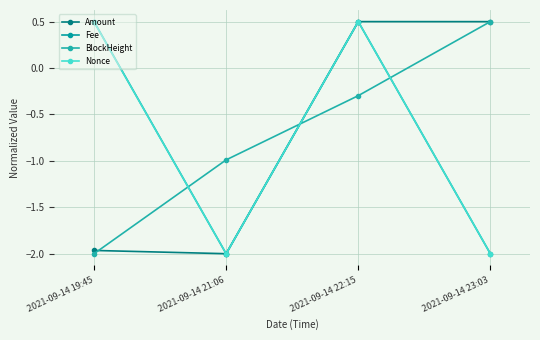

What position from the right is 2021-09-14 22:15?

2